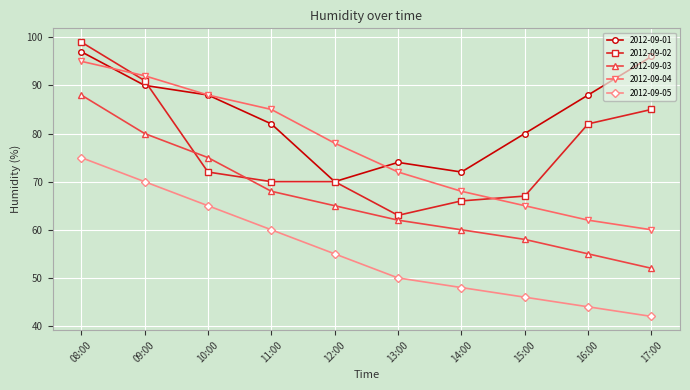

What is the difference between the maximum and minimum values in the 2012-09-02 series?

36